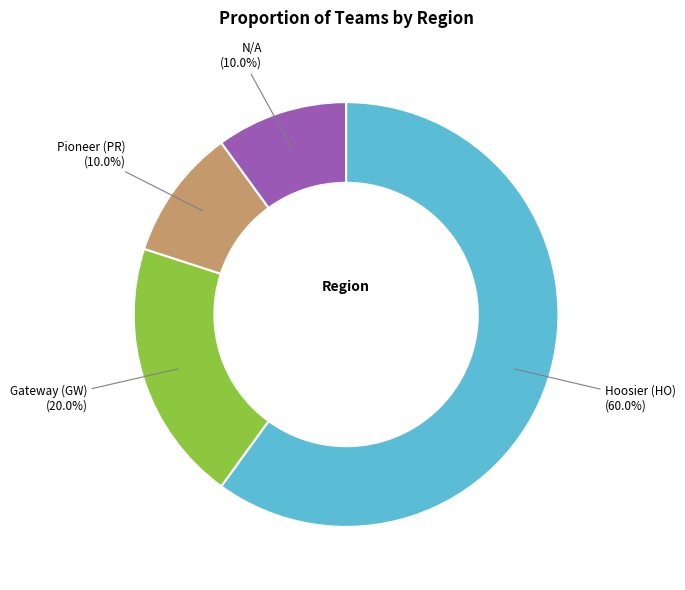

Is there a majority slice in this chart?

Yes